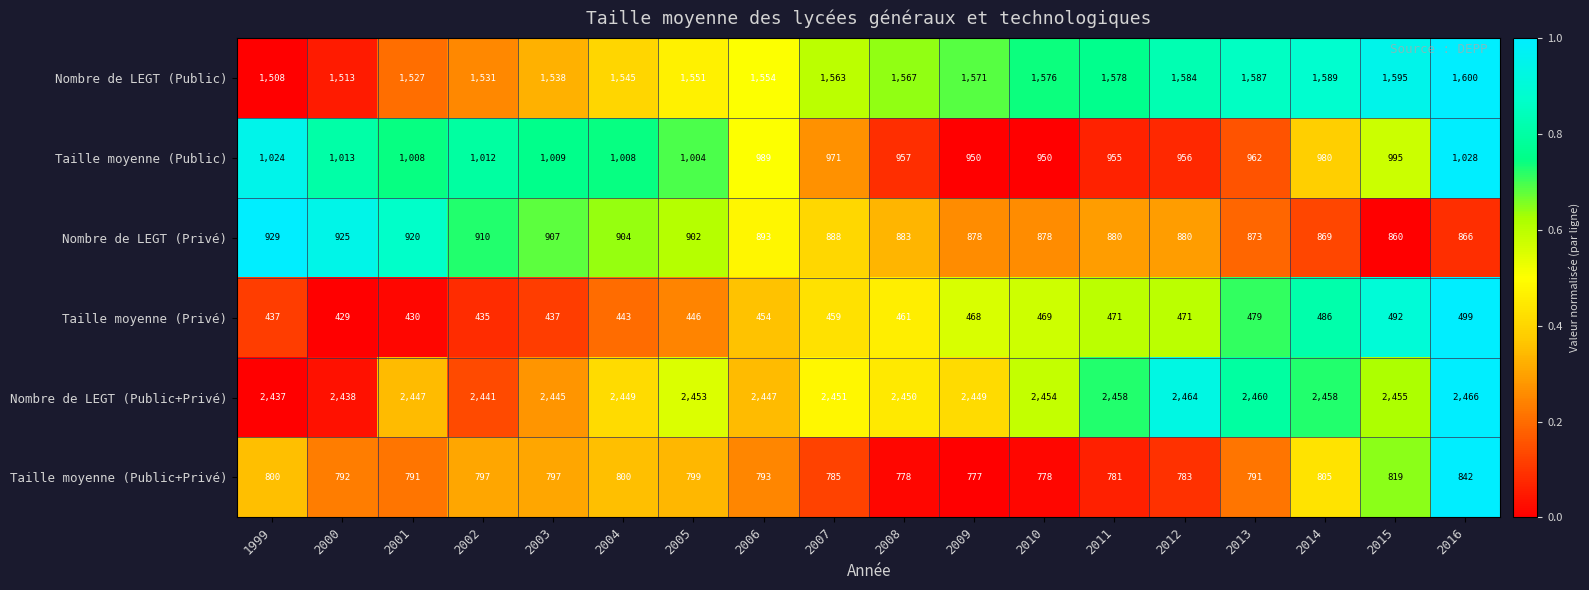

True or false: Taille moyenne (Privé) has a value of 486 at 2014.

True